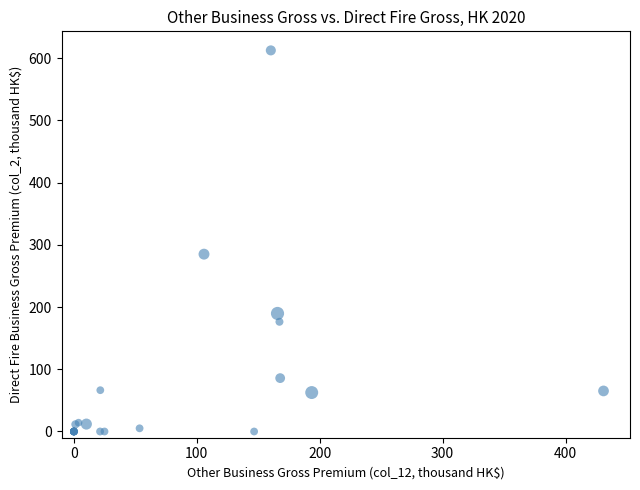

What Y value in the scatter plot is closest to 306?

284.9